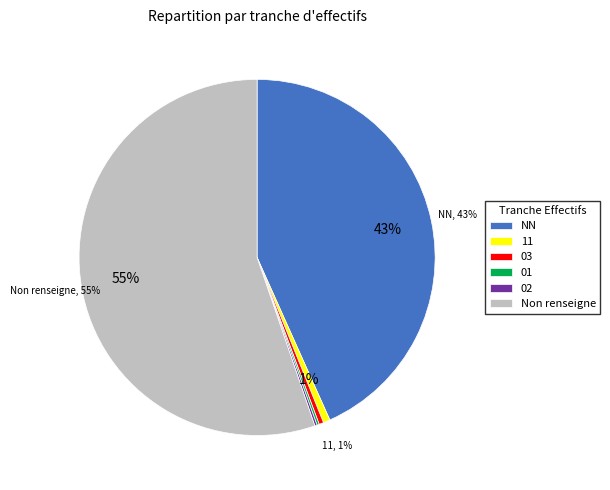

Which slice represents more than half of the pie?

Non renseigne